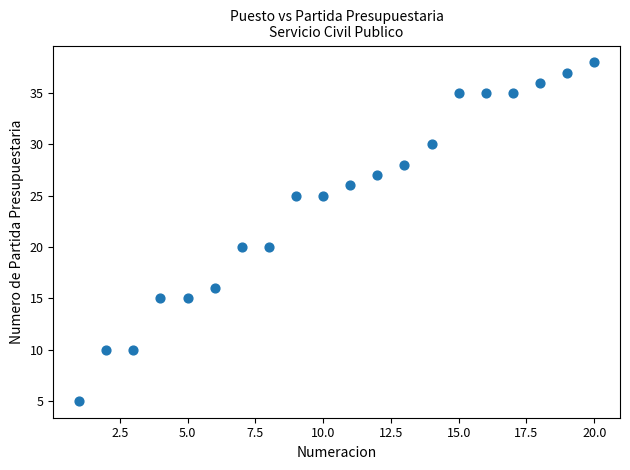

List the coordinates of all points as (X, Y) pairs, reading left to right.

(1, 5)  (2, 10)  (3, 10)  (4, 15)  (5, 15)  (6, 16)  (7, 20)  (8, 20)  (9, 25)  (10, 25)  (11, 26)  (12, 27)  (13, 28)  (14, 30)  (15, 35)  (16, 35)  (17, 35)  (18, 36)  (19, 37)  (20, 38)